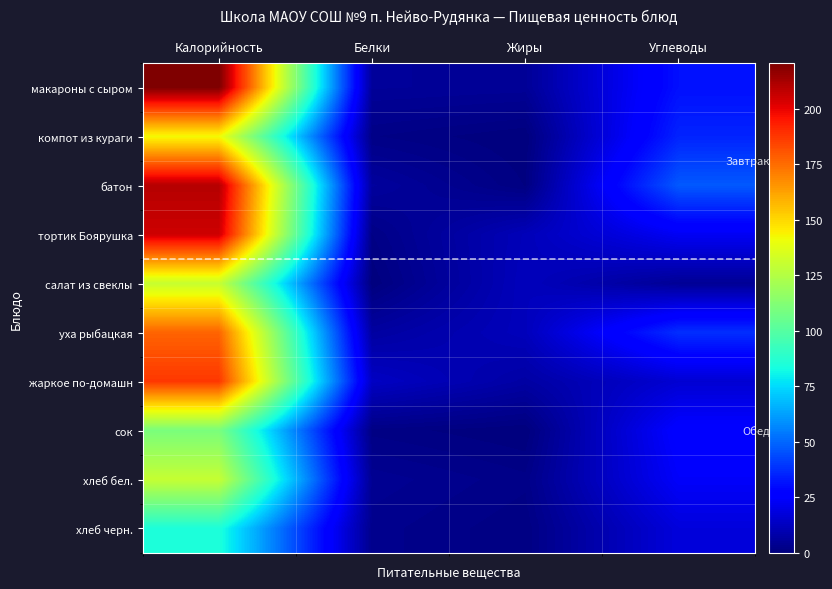

List the series in order of their peak value, lowest first.

хлеб черн., сок, хлеб бел., салат из свеклы, компот из кураги, уха рыбацкая, жаркое по-домашн, тортик Боярушка, батон, макароны с сыром